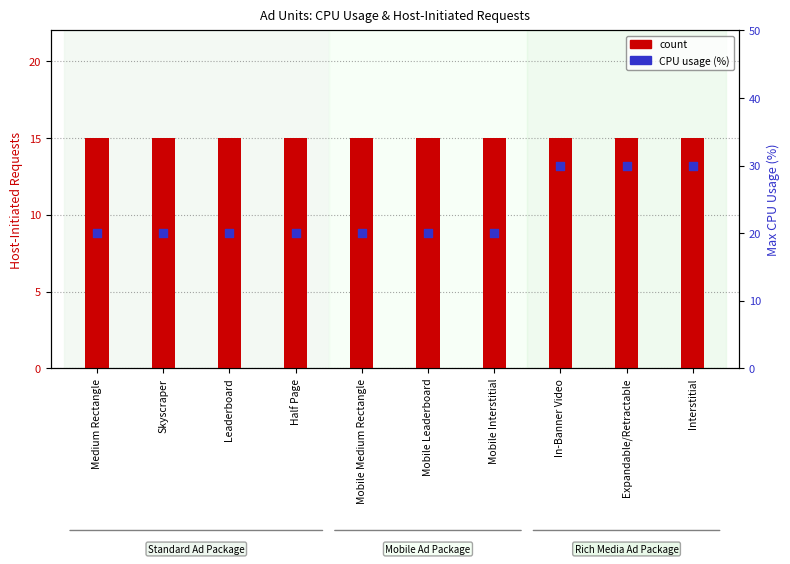

Which series has the widest spread of Y values?

CPU usage (%)